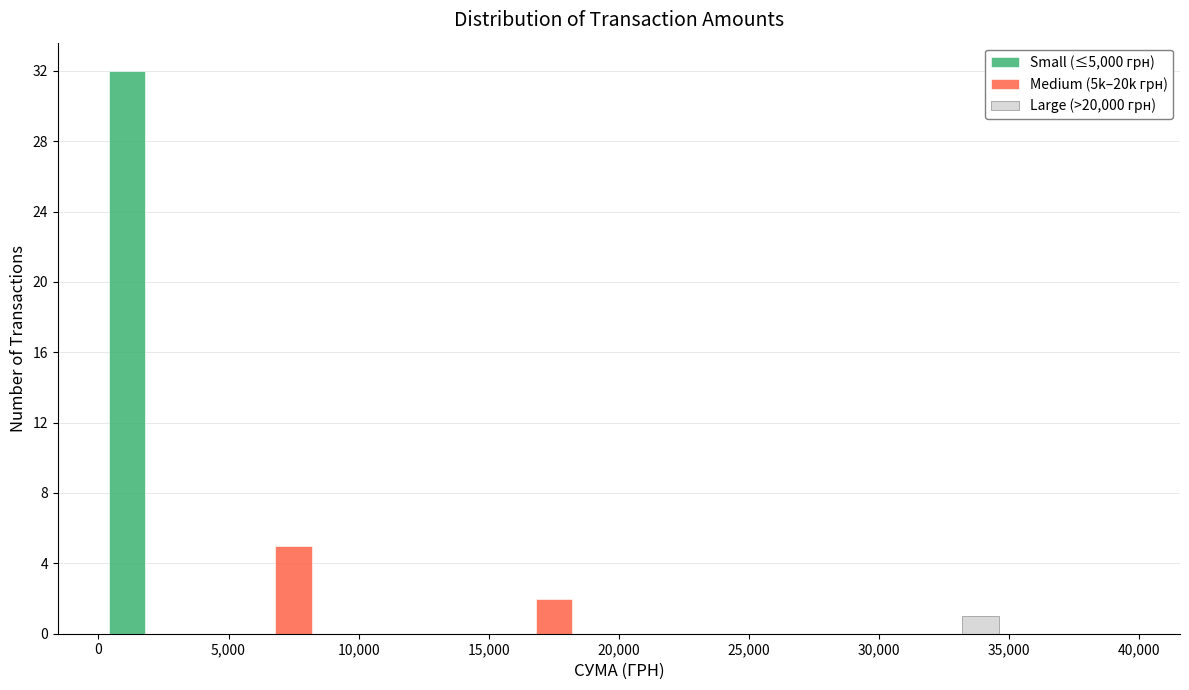

Reading left to right, list every range on the x-axis with the height of the bar of each series over it. The values are not printed on the chart, so give them approximately, as read against the axis.

0 to 5,000: Small (≤5,000 грн)=32	Medium (5k–20k грн)=0	Large (>20,000 грн)=0
5,000 to 10,000: Small (≤5,000 грн)=0	Medium (5k–20k грн)=5	Large (>20,000 грн)=0
10,000 to 15,000: Small (≤5,000 грн)=0	Medium (5k–20k грн)=0	Large (>20,000 грн)=0
15,000 to 20,000: Small (≤5,000 грн)=0	Medium (5k–20k грн)=2	Large (>20,000 грн)=0
20,000 to 25,000: Small (≤5,000 грн)=0	Medium (5k–20k грн)=0	Large (>20,000 грн)=0
25,000 to 30,000: Small (≤5,000 грн)=0	Medium (5k–20k грн)=0	Large (>20,000 грн)=0
30,000 to 35,000: Small (≤5,000 грн)=0	Medium (5k–20k грн)=0	Large (>20,000 грн)=1
35,000 to 40,000: Small (≤5,000 грн)=0	Medium (5k–20k грн)=0	Large (>20,000 грн)=0